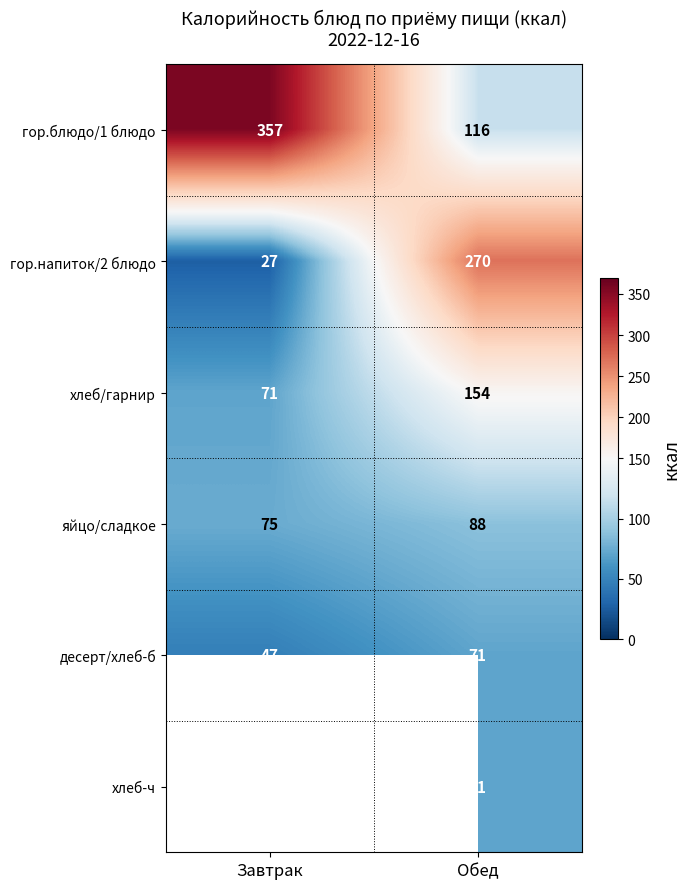

List the labels in order of гор.блюдо/1 блюдо value, smallest first.

Обед, Завтрак